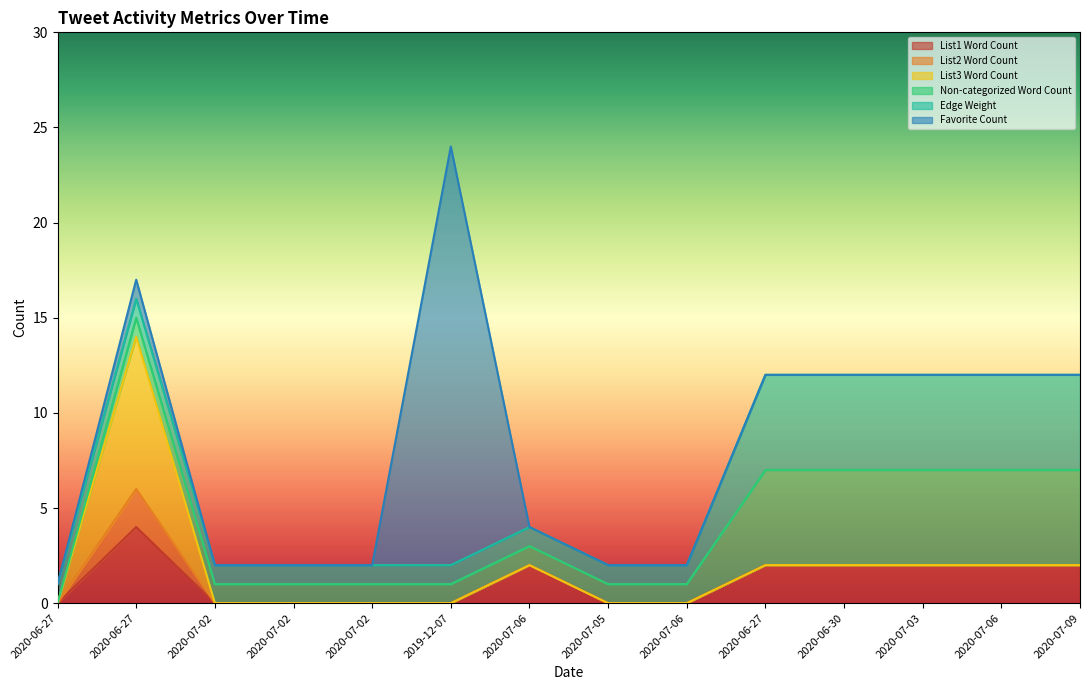

How many series are shown in this chart?

6